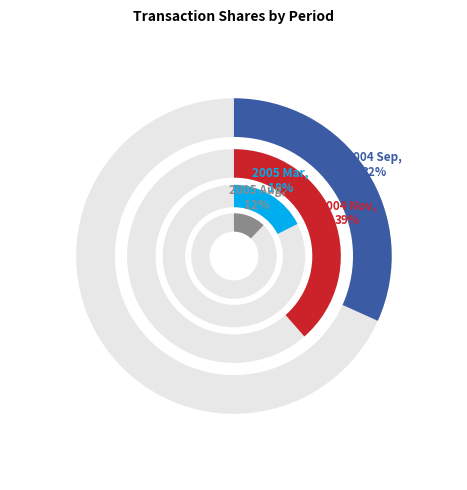

Is there any slice that represents more than half of the pie?

No